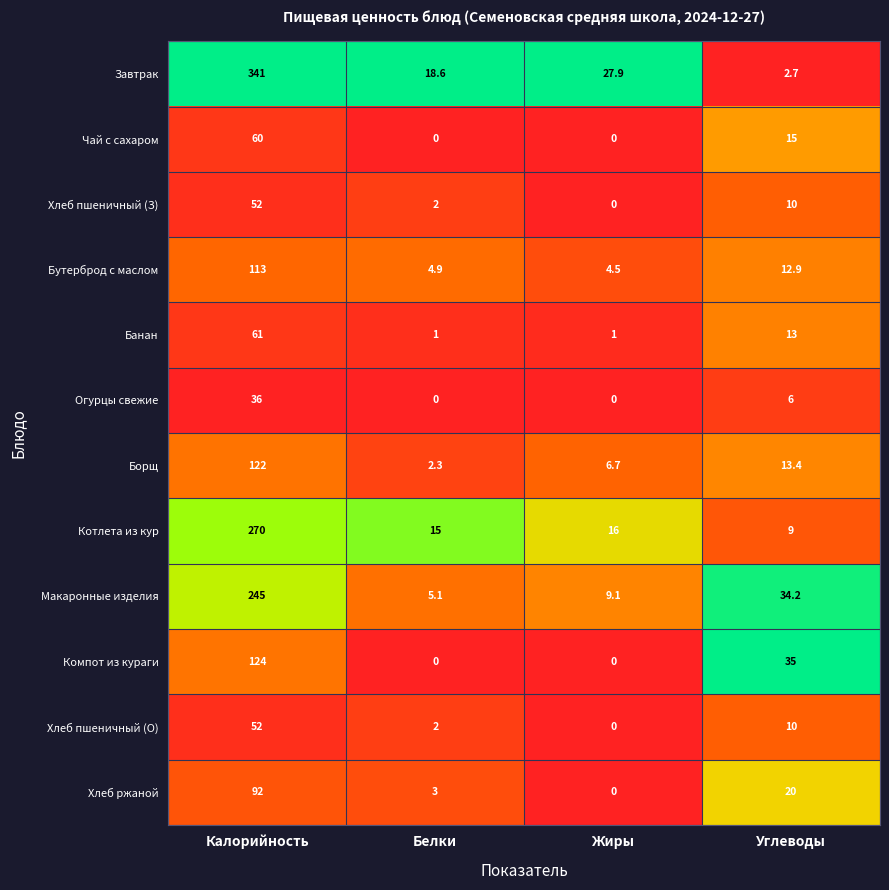

Which series has the largest range (max minus min)?

Завтрак